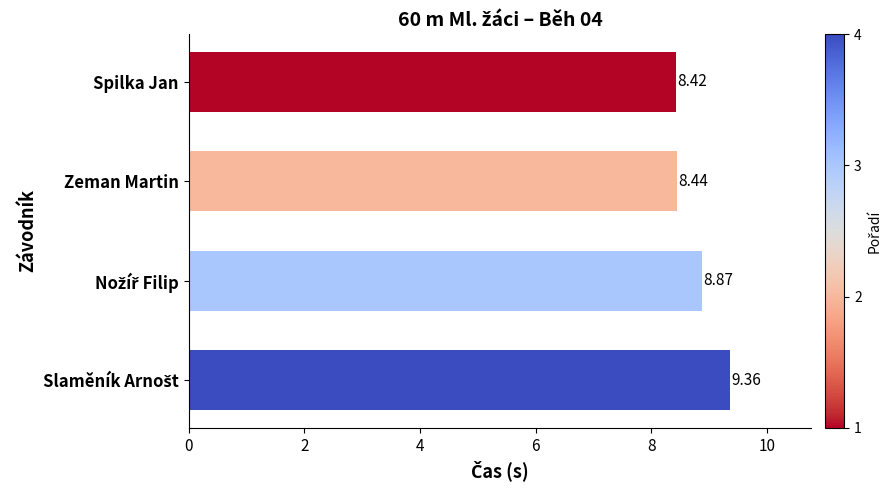

Count the number of data series in this chart.

1